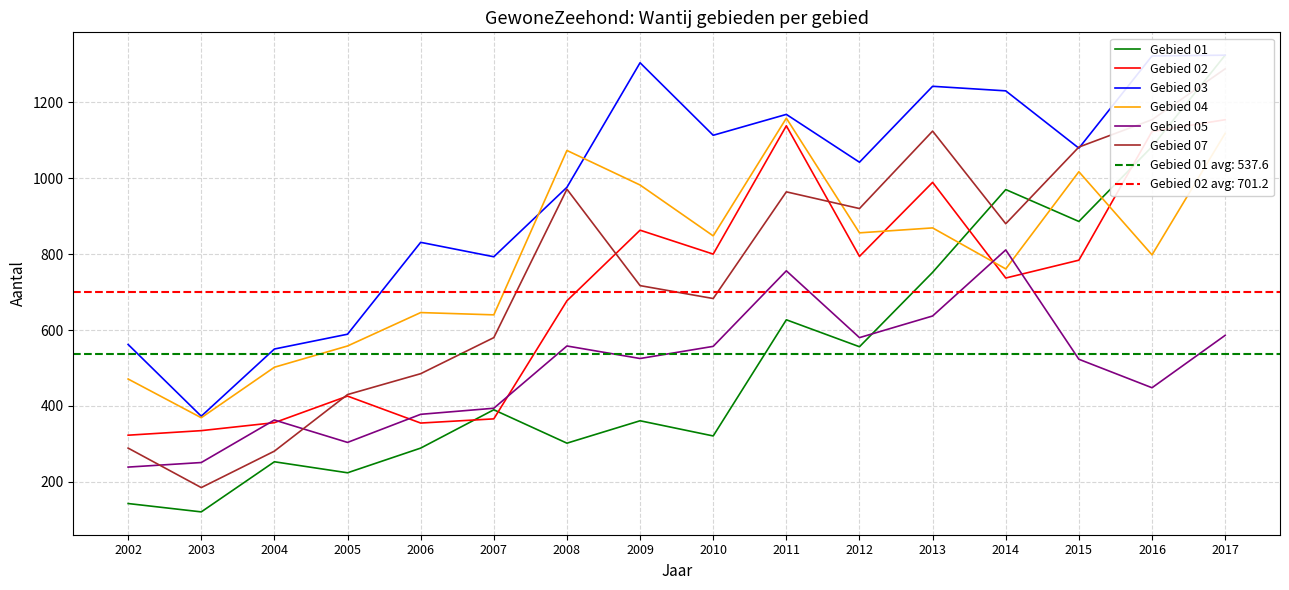

What is the sum of the Gebied 04 values at 2015 and 2009?

1999